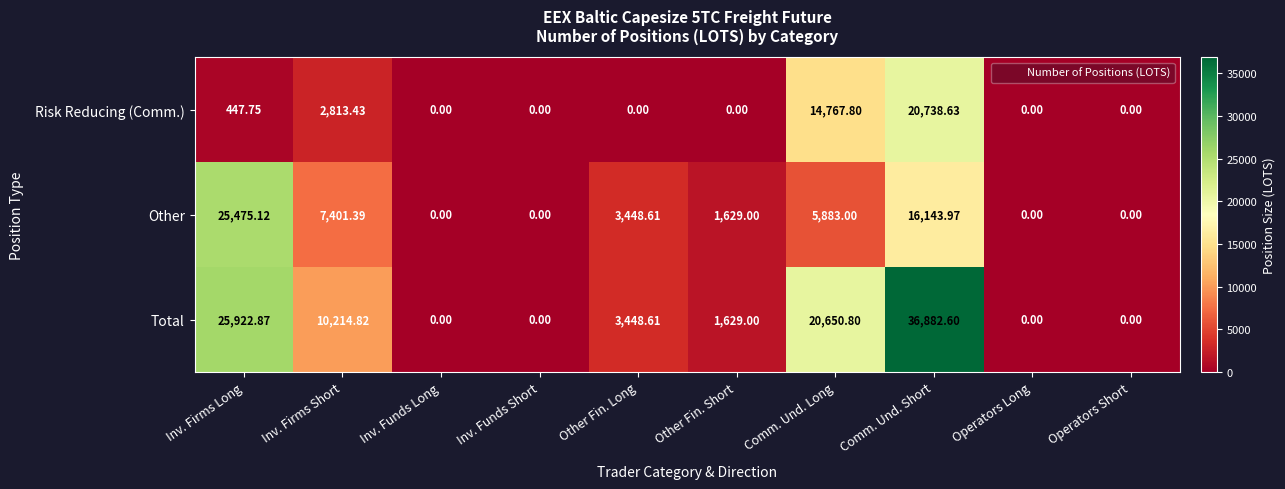

Which series changed the most between Inv. Firms Long and Operators Long?

Total